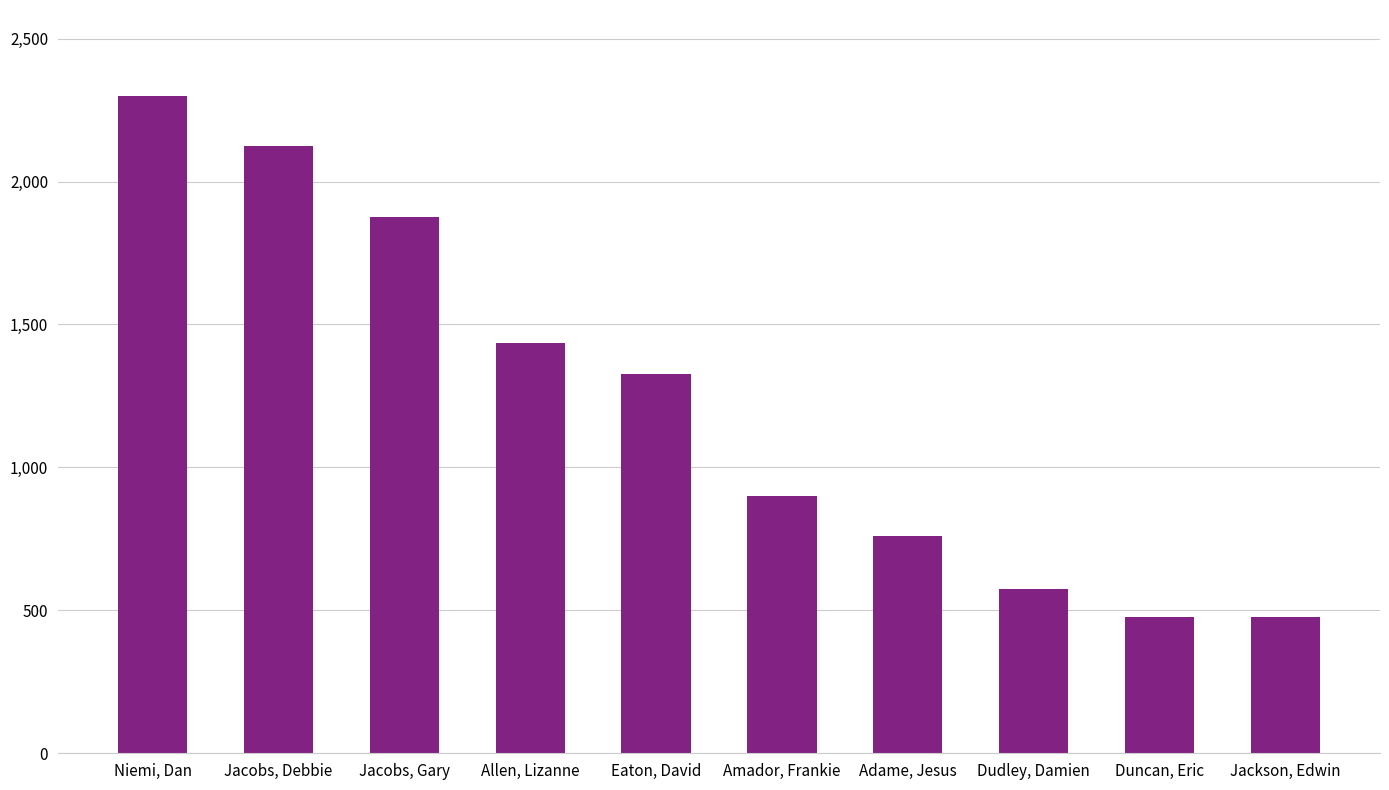

The chart shows a value of 778 at Dudley, Damien. True or false?

False